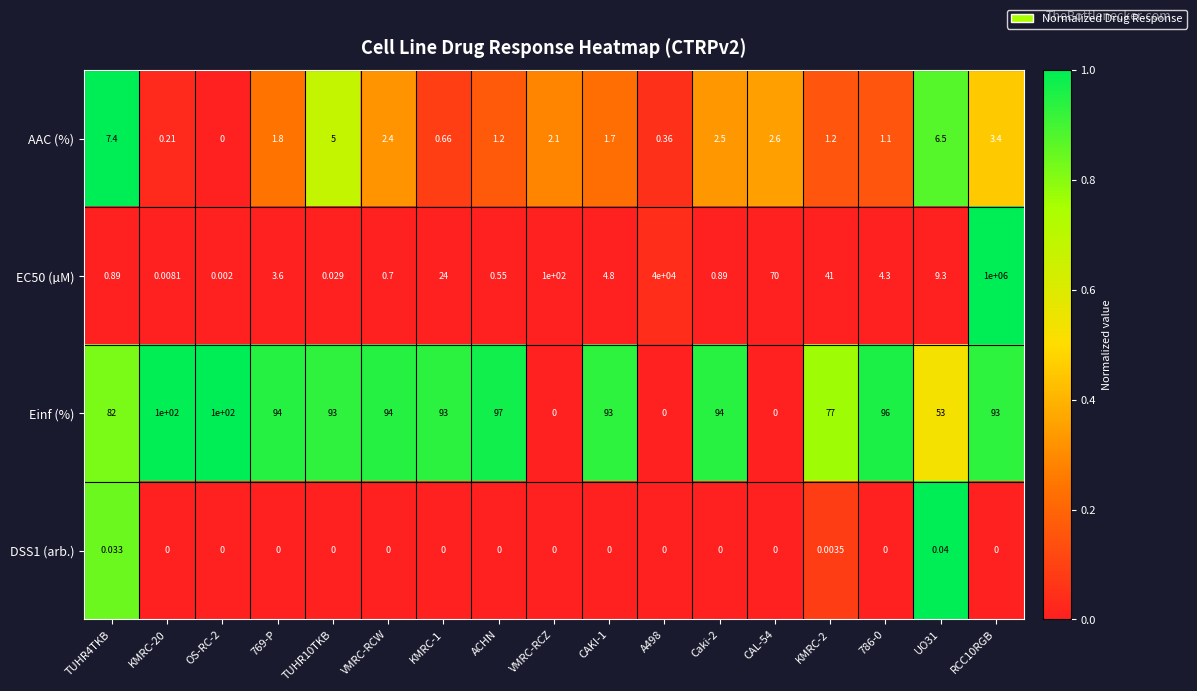

How many series are shown in this chart?

4